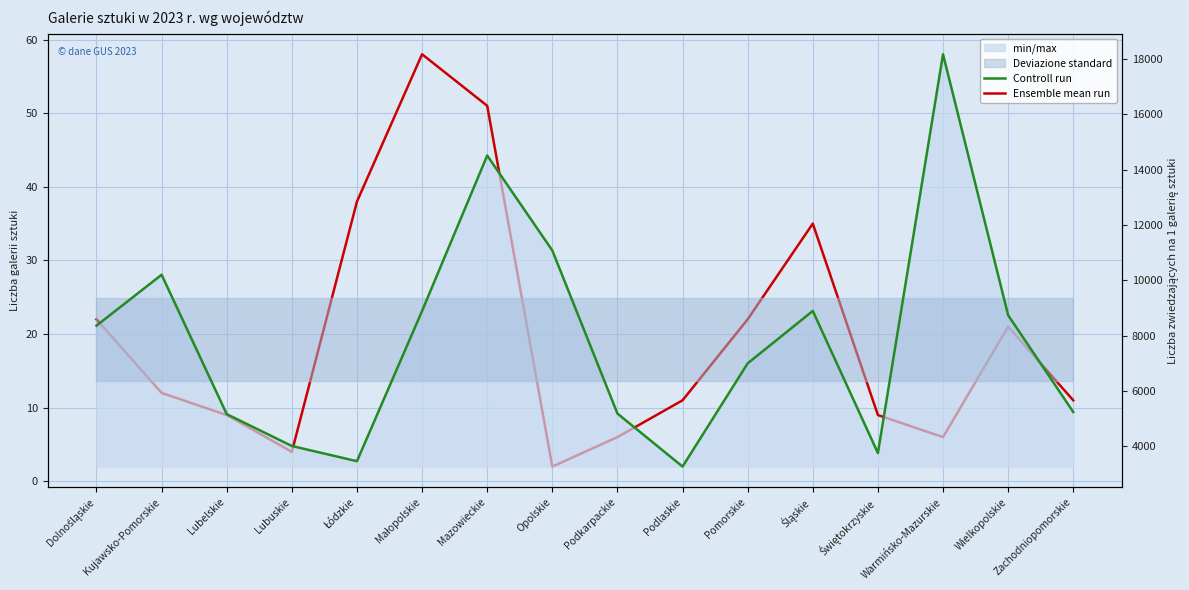

What is the total value across all series at Dolnośląskie?

8380.2